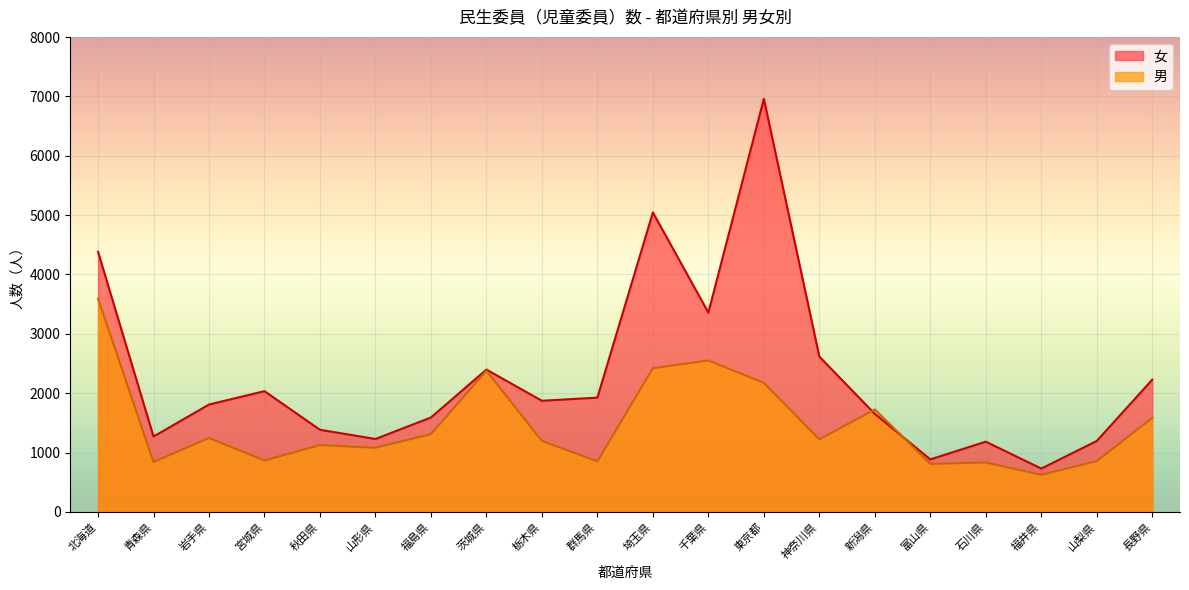

True or false: 男 and 女 cross at least once.

True